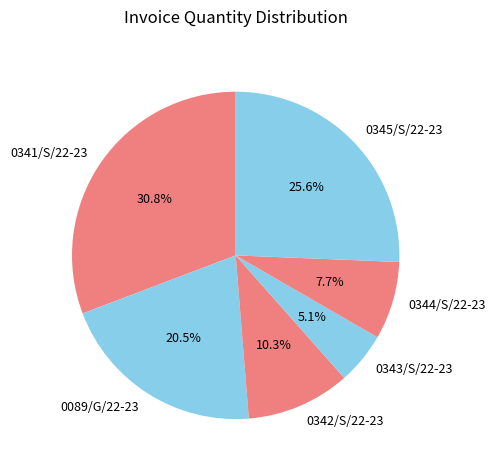

Between 0342/S/22-23 and 0343/S/22-23, which is larger?

0342/S/22-23